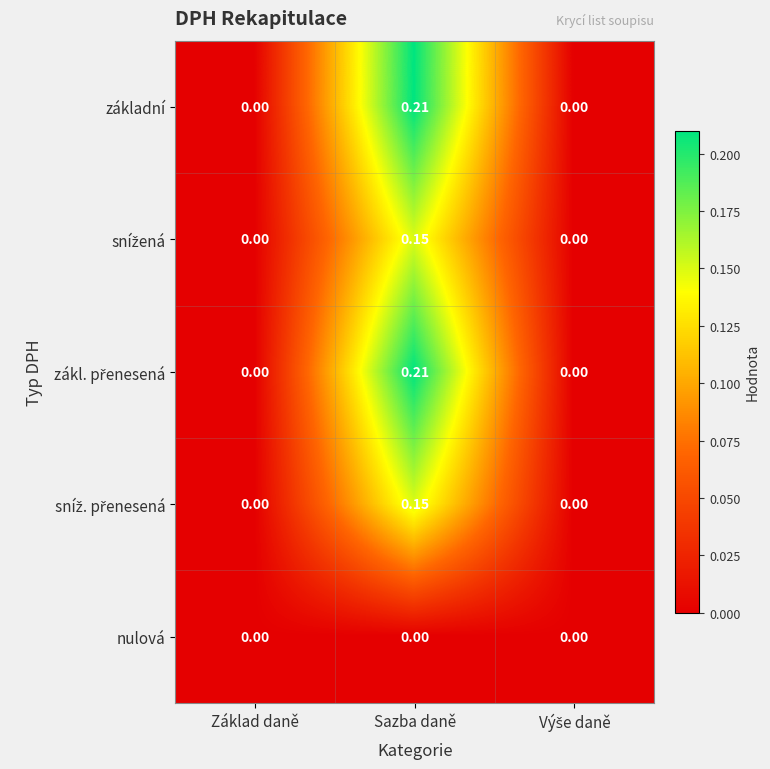

At which category does the chart reach its minimum across all series?

Základ daně